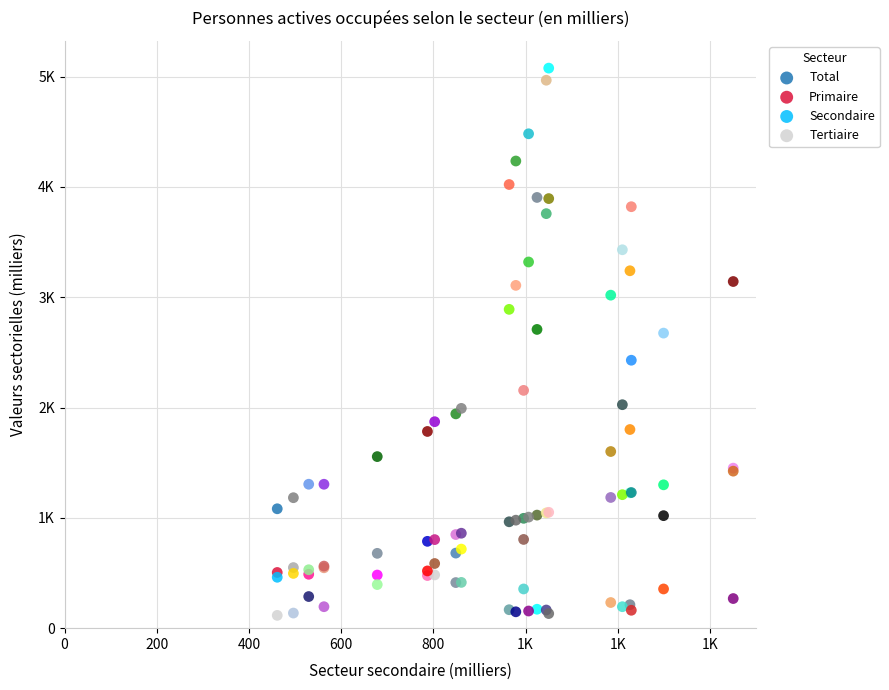

What are all the series names shown in the legend?

Total, Primaire, Secondaire, Tertiaire